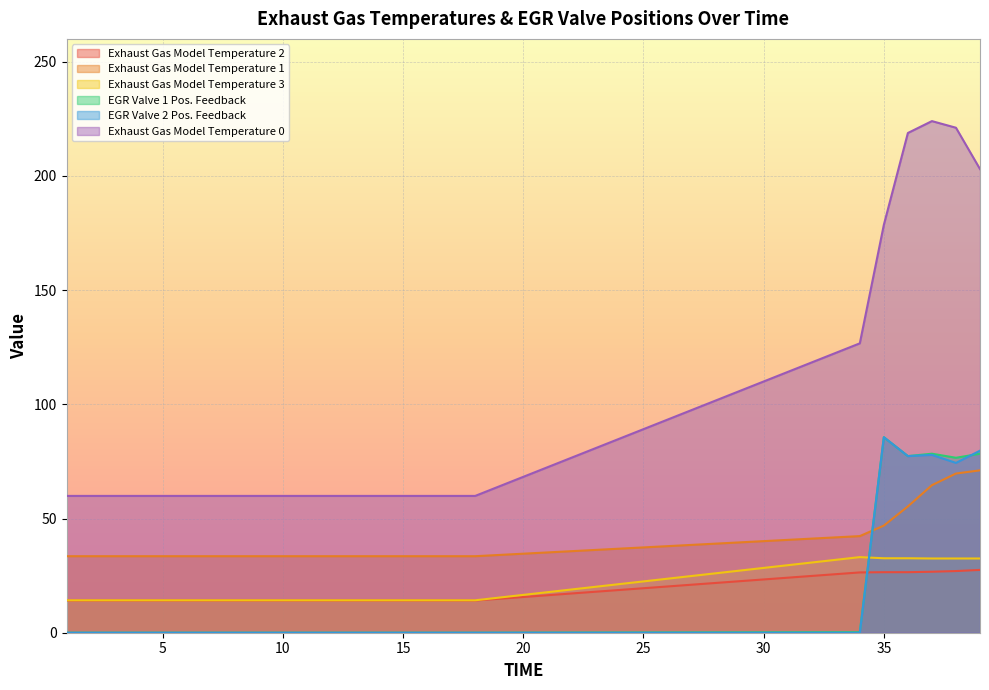

What is the difference between the second highest and minimum values in the Exhaust Gas Model Temperature 1 series?

36.2